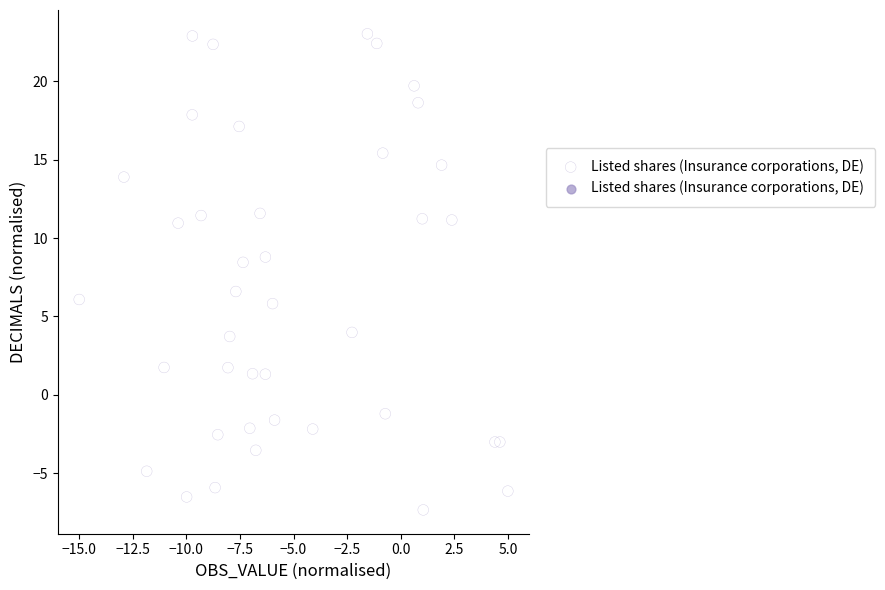

What is the range of X values (max minus min)?

20.0